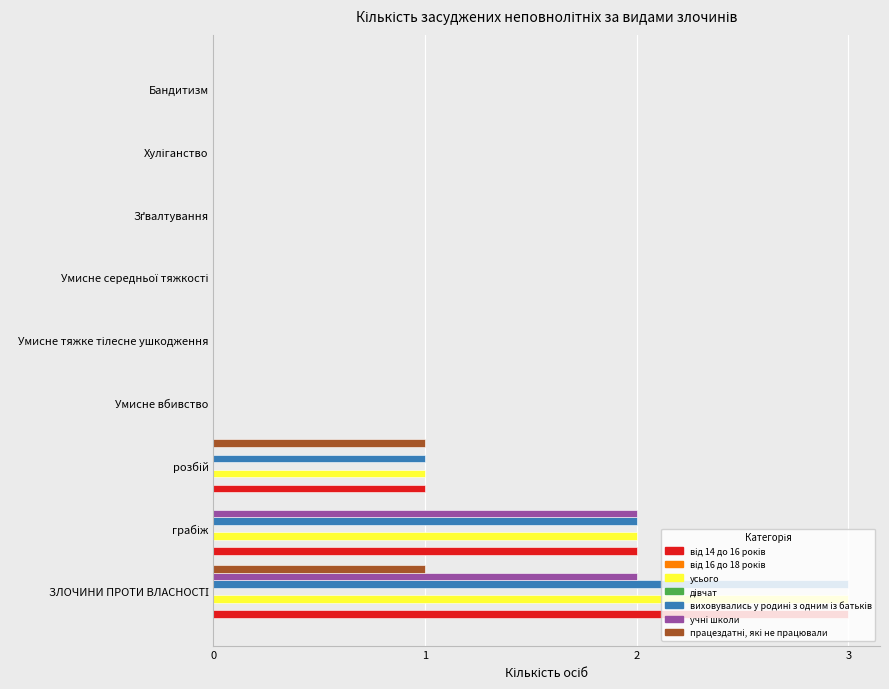

What is the maximum value shown in the chart?

3